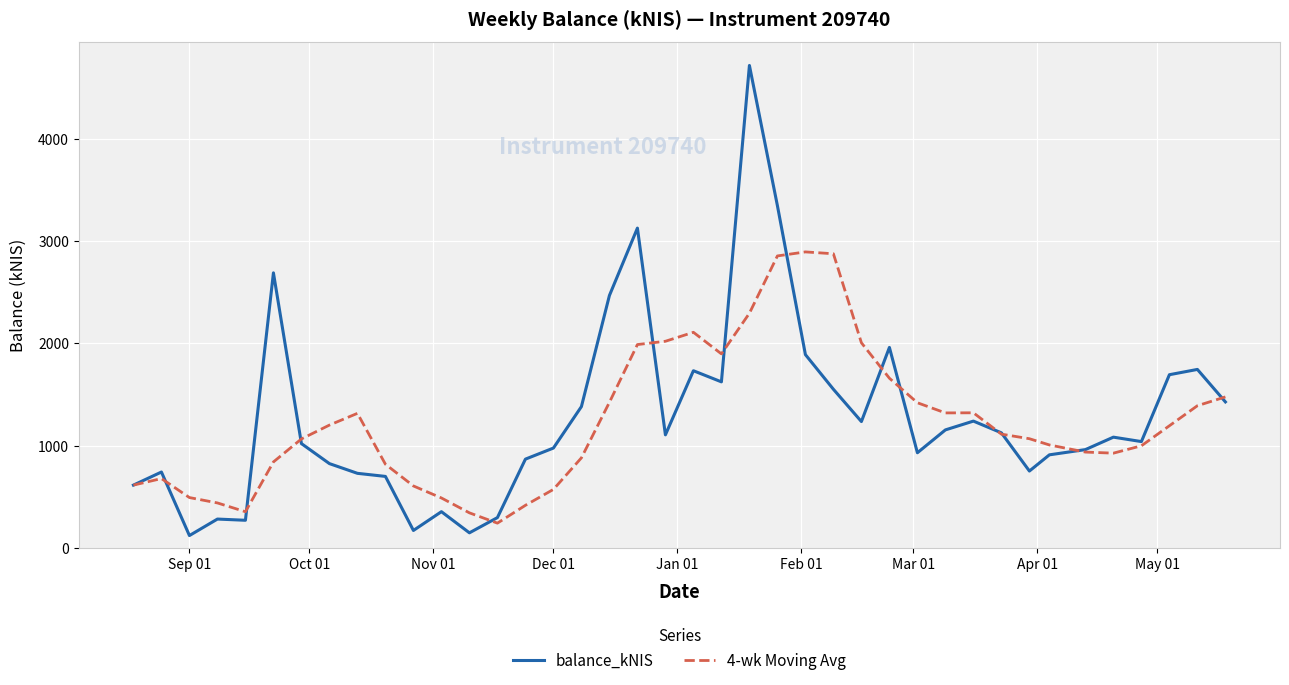

What is the minimum value for 4-wk Moving Avg?

240.7